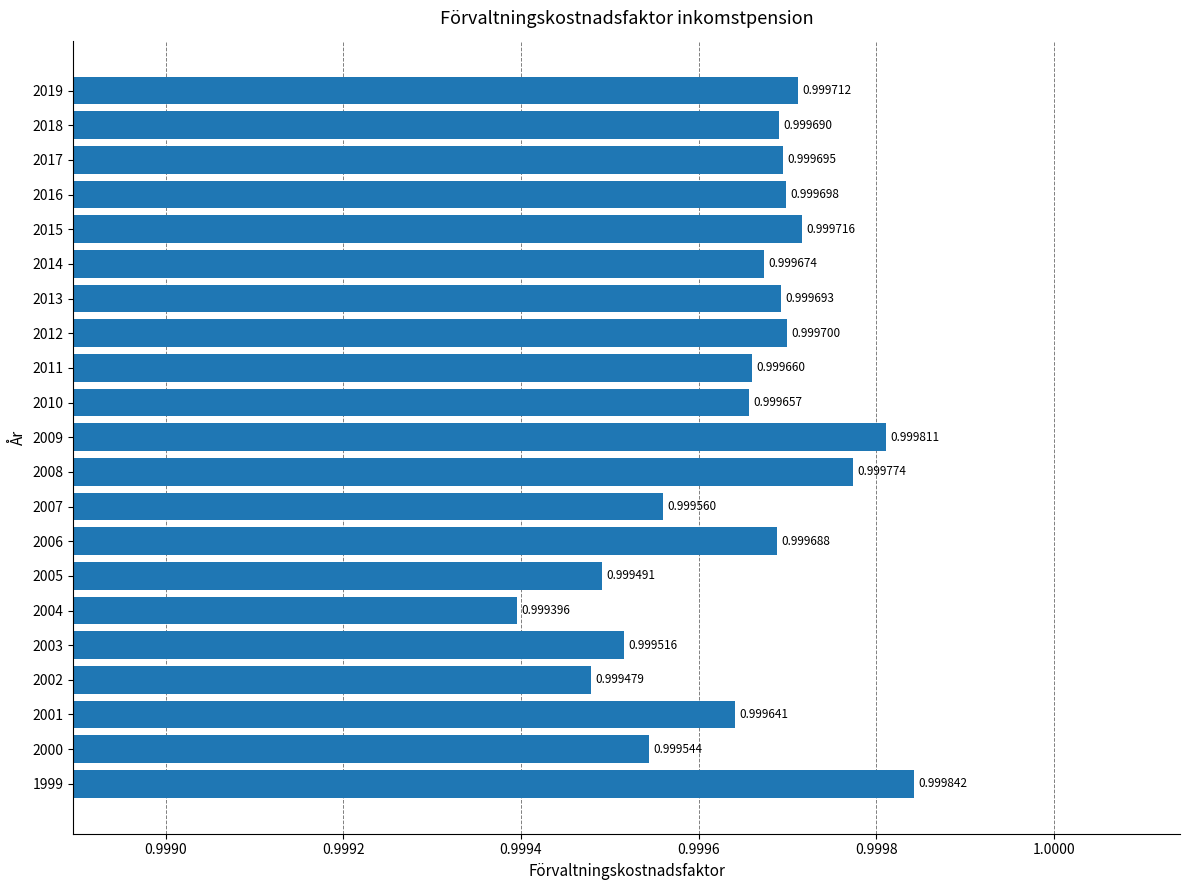

What is the sum of all values?

21.0